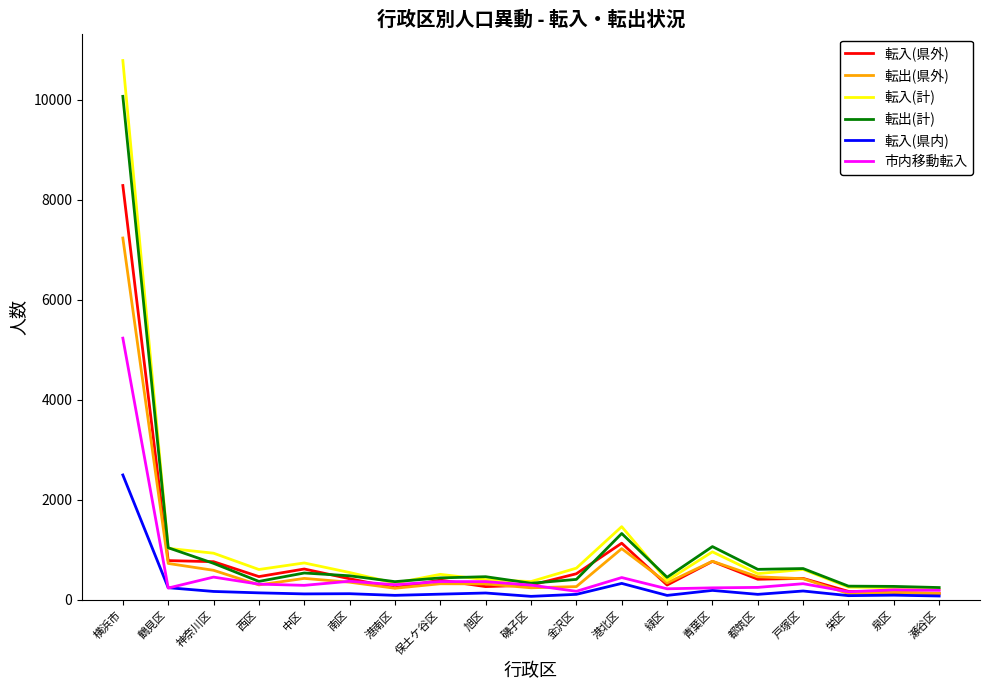

What position from the left is 磯子区?

10